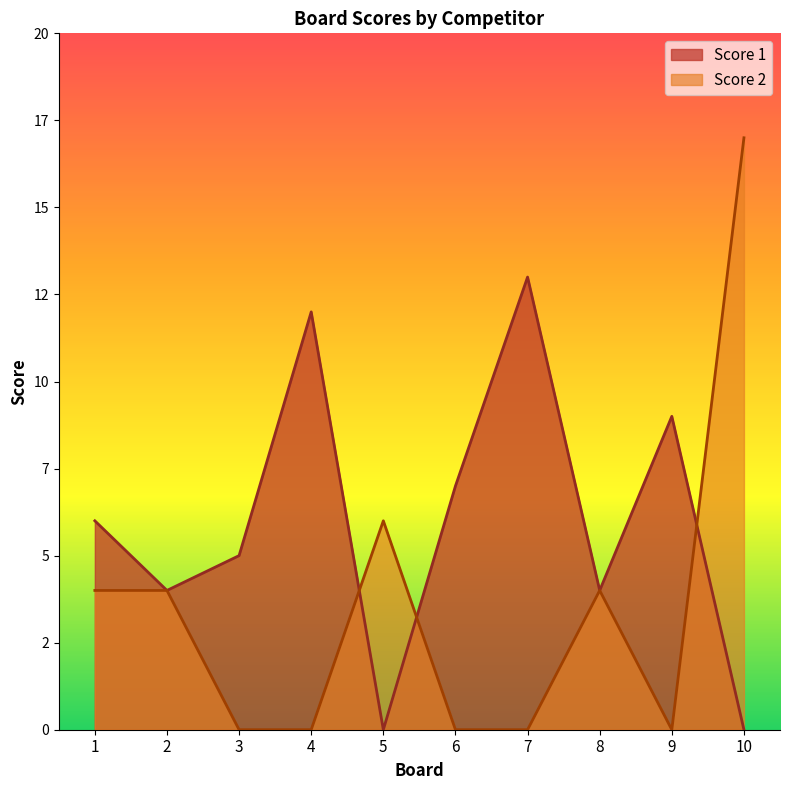

In Score 2, how many points are higher than both neighbors (excluding endpoints)?

2